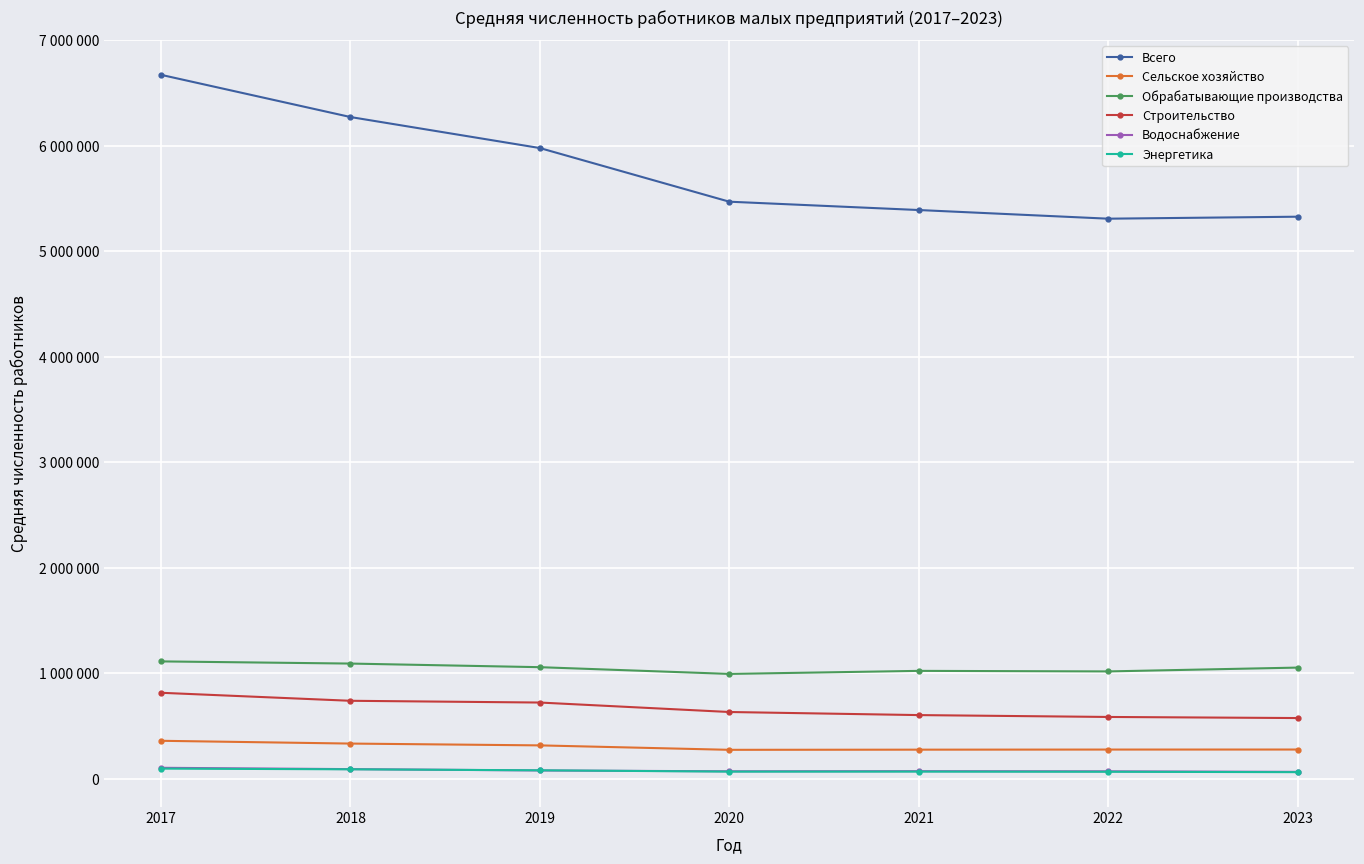

What is the difference between the second highest and second lowest values in the Всего series?

944774.0